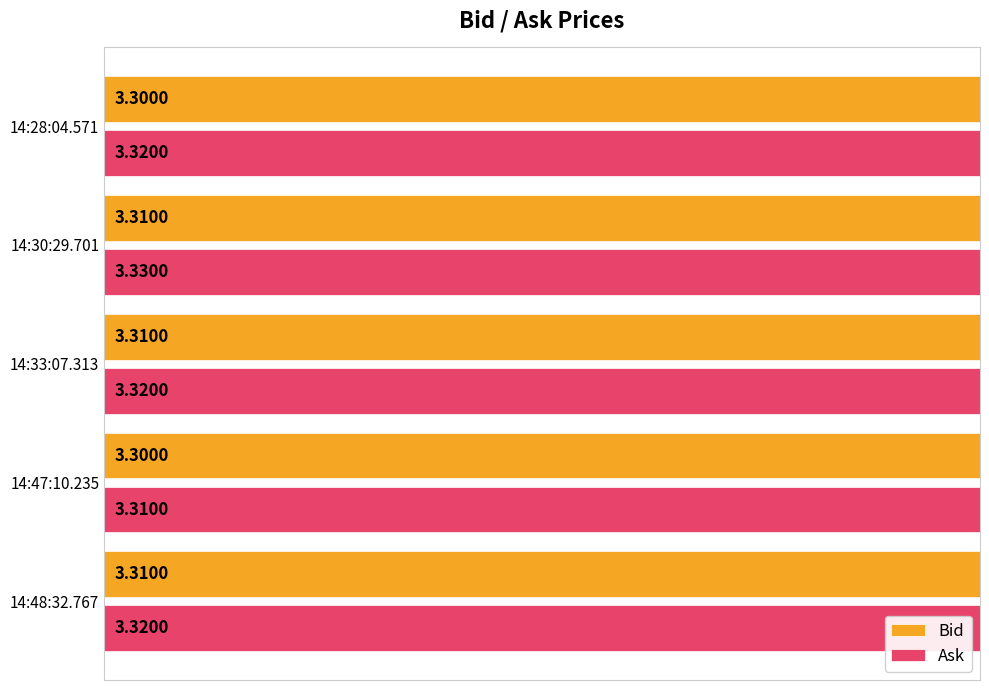

Is the value of Ask at 14:28:04.571 greater than the value of Bid at 14:33:07.313?

Yes